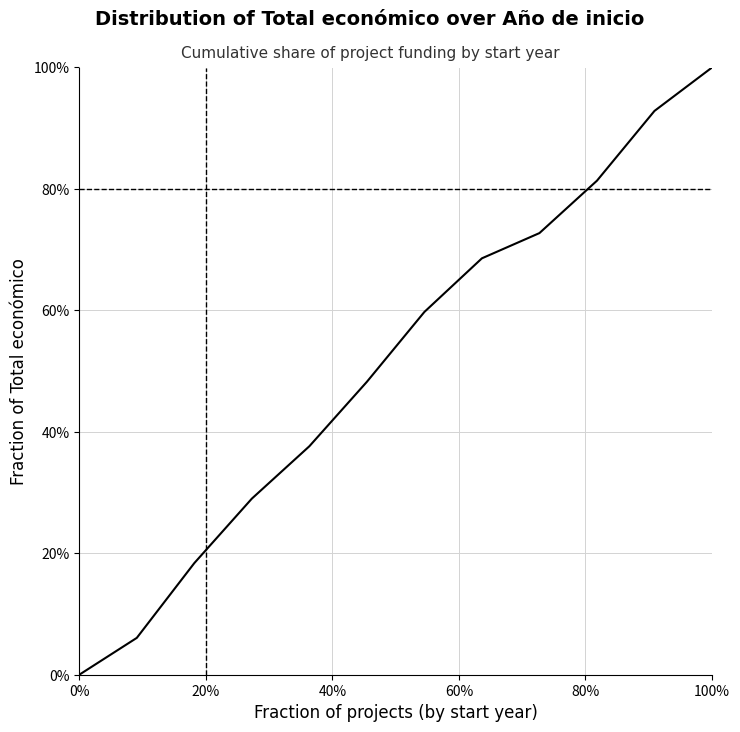

True or false: the data has more than 1 interior local peaks.

False